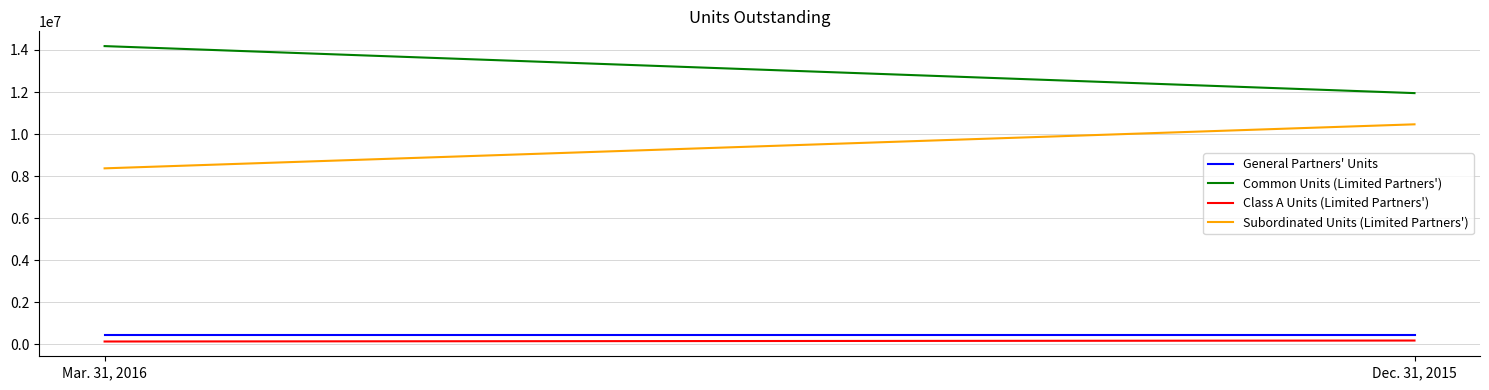

Is the value of General Partners' Units at Dec. 31, 2015 greater than the value of Common Units (Limited Partners') at Dec. 31, 2015?

No